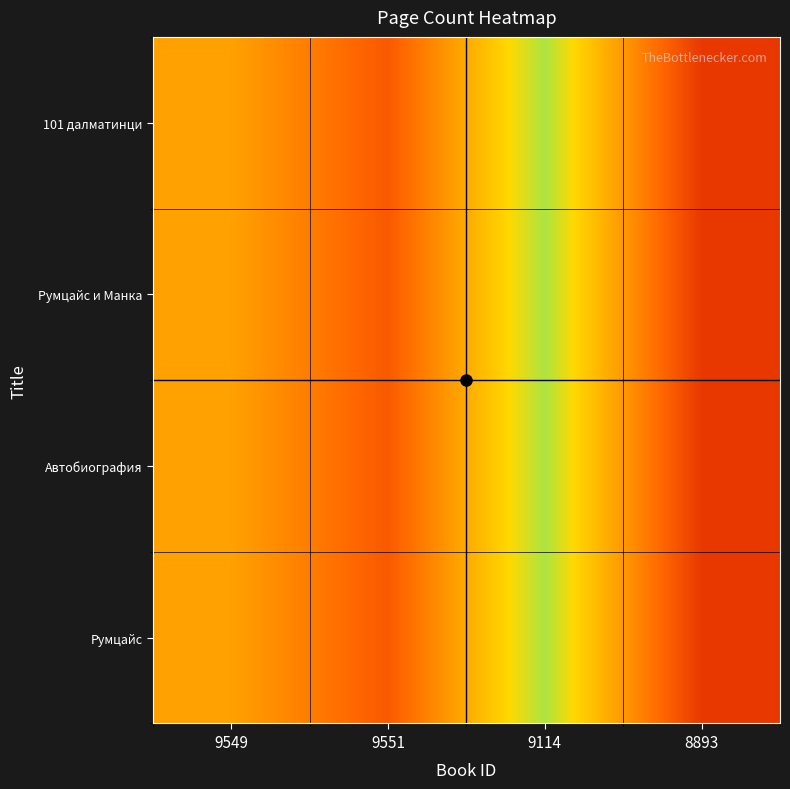

What is the minimum value shown in the chart?

128